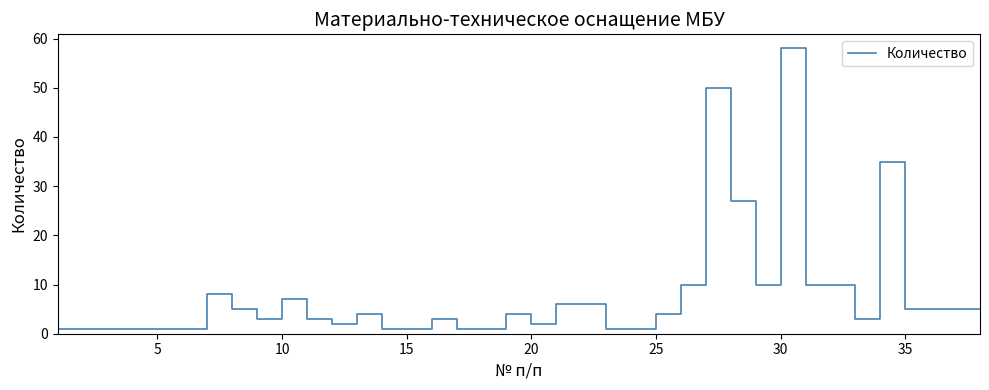

What is the maximum value shown in the chart?

58